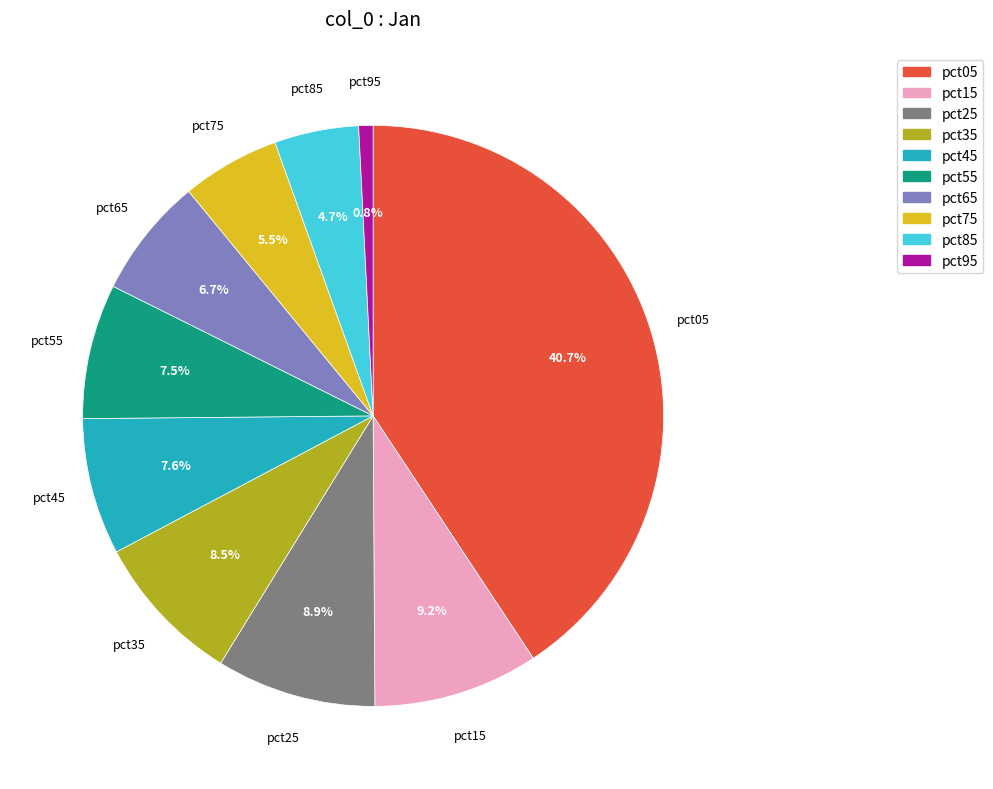

Count the number of slices in the pie.

10